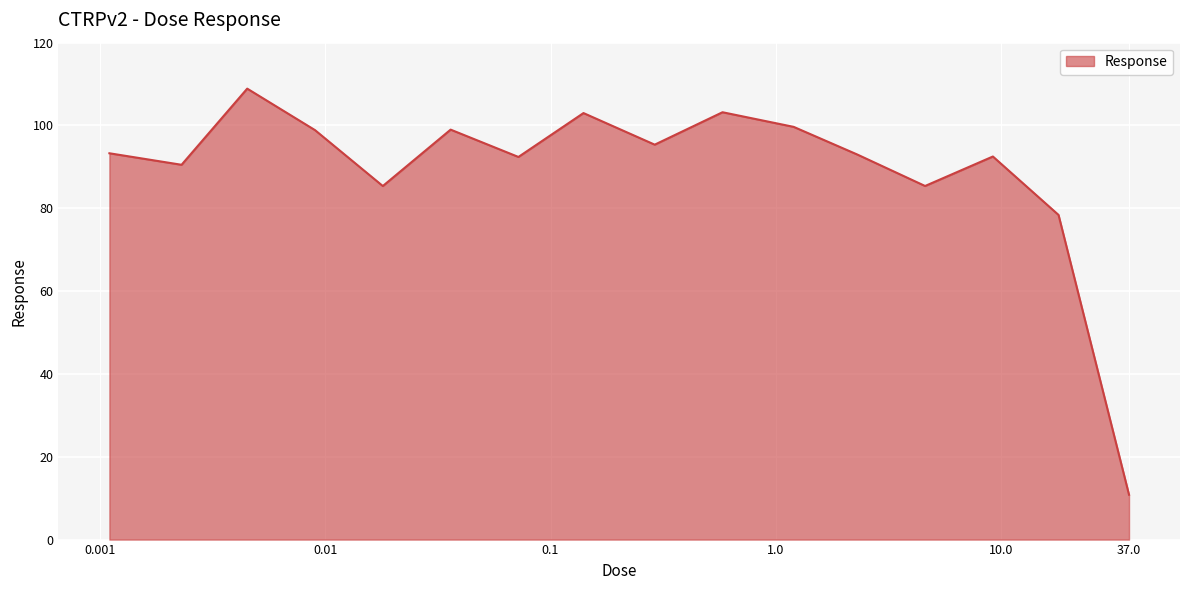

What is the difference between the maximum and minimum values?

98.1